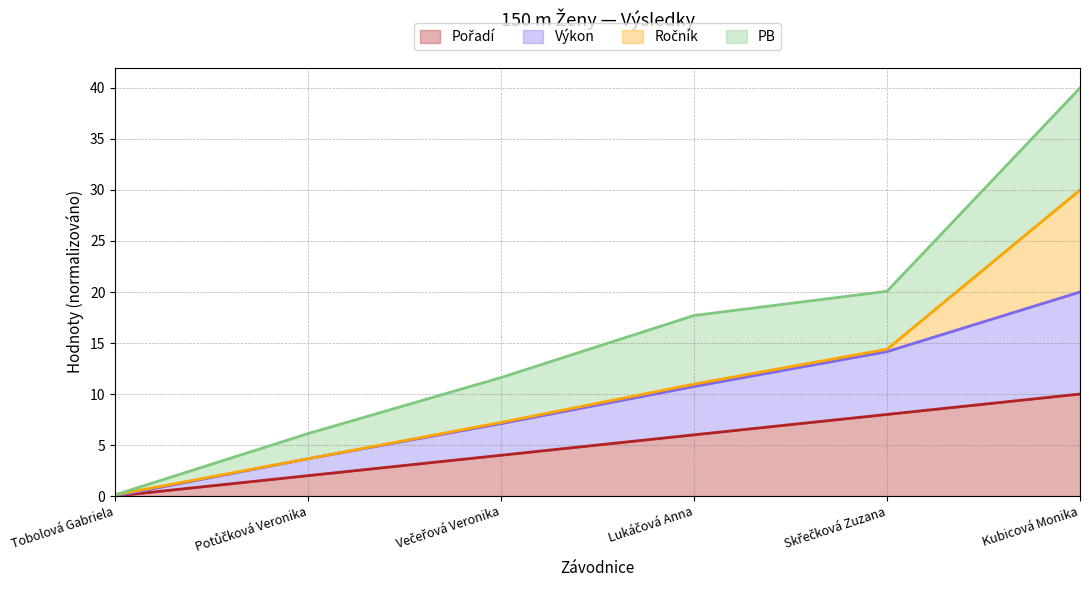

Which has a higher value, Večeřová Veronika or Potůčková Veronika?

Večeřová Veronika